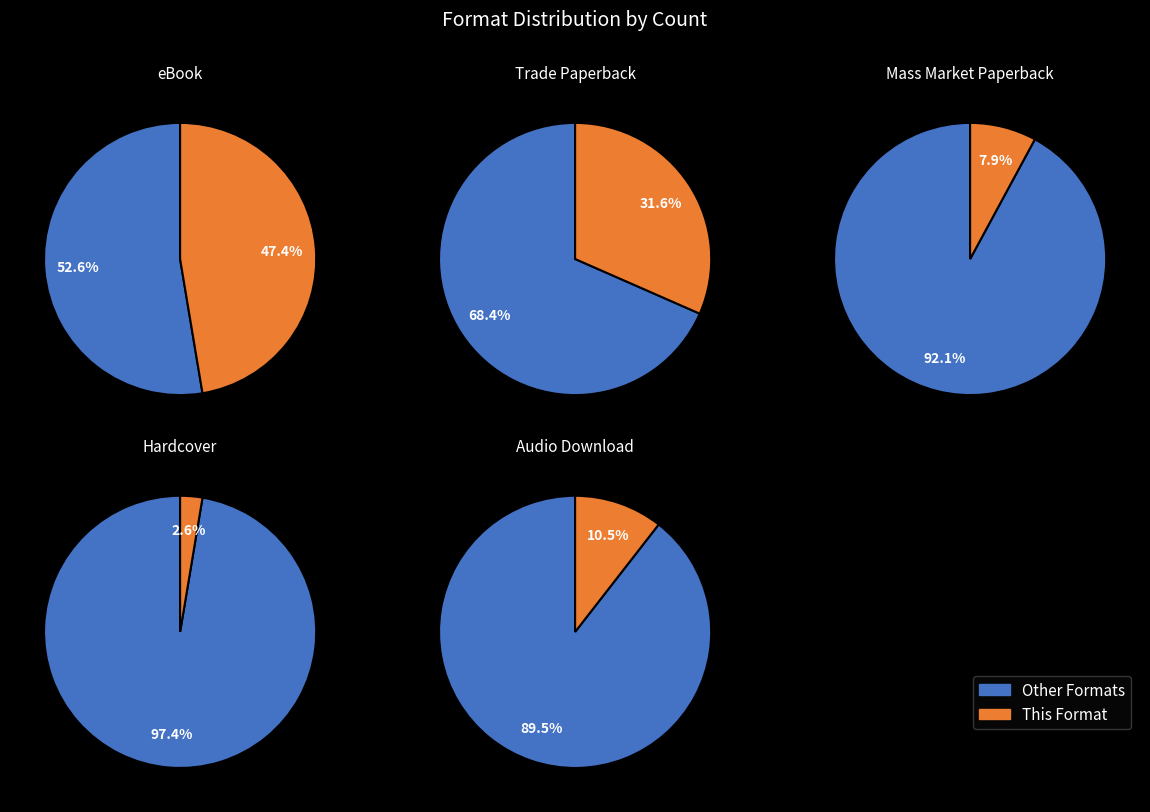

Count the number of slices in the pie.

5